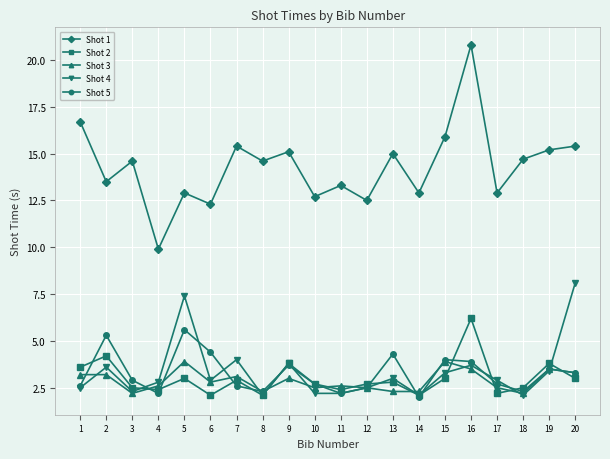

Rank the series by their maximum value, from highest to lowest.

Shot 1, Shot 4, Shot 2, Shot 5, Shot 3